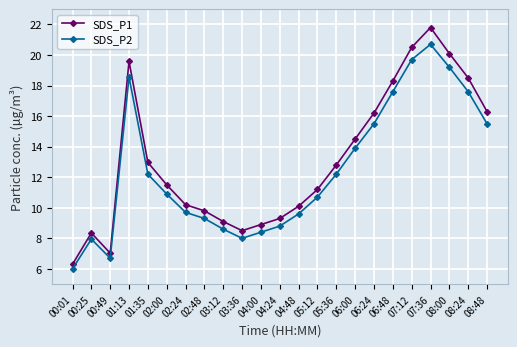

Which series has the largest total across all categories?

SDS_P1